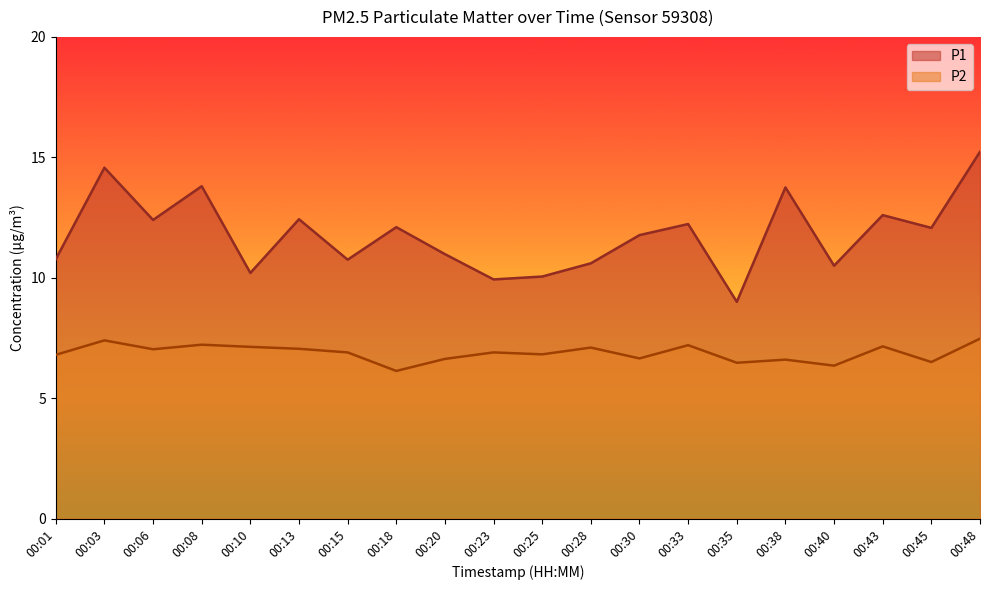

True or false: P1 and P2 cross at least once.

False